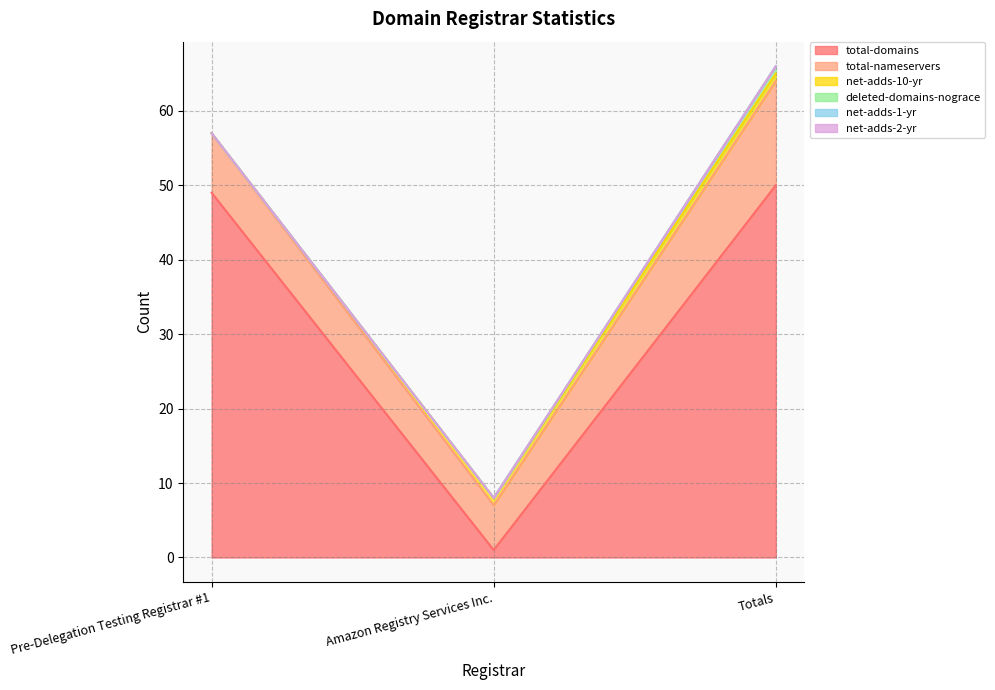

What position from the right is Amazon Registry Services Inc.?

2